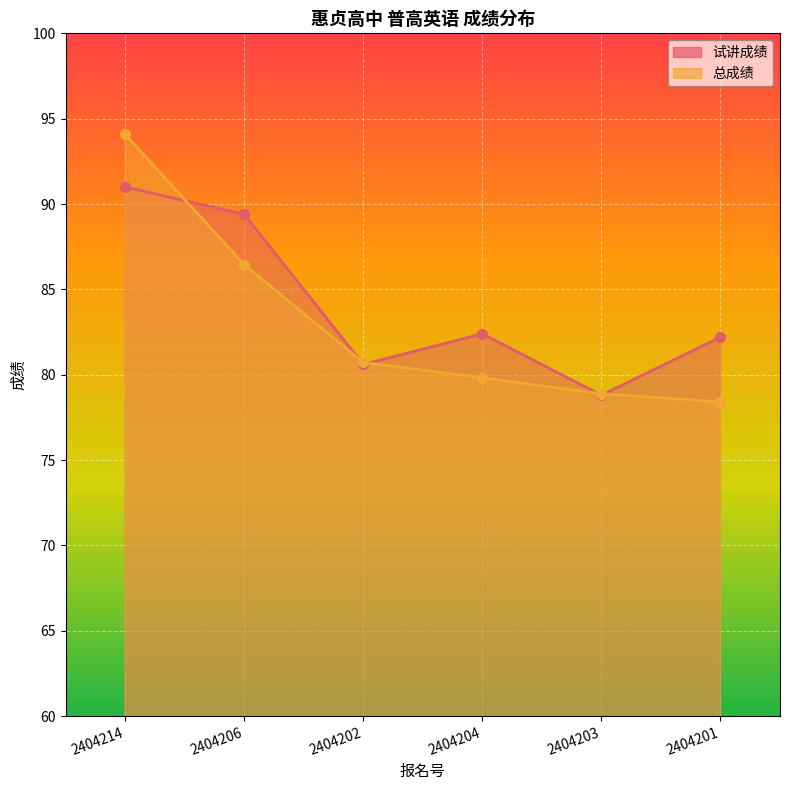

Reading left to right, what are all the values shown in this chart?

试讲成绩: 91.0	89.4	80.6	82.4	78.8	82.2
总成绩: 94.1	86.5	80.7	79.8	78.9	78.4